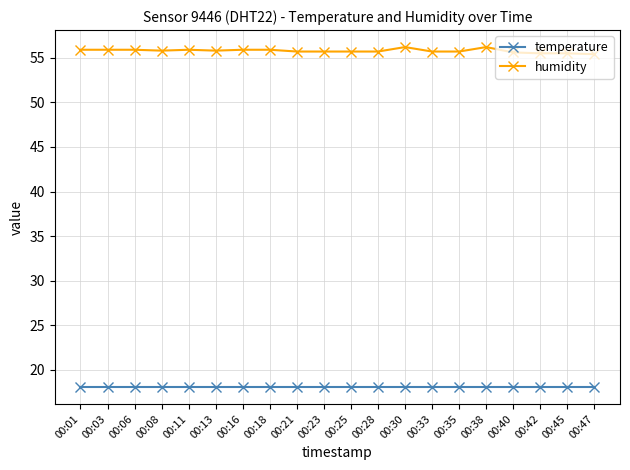

Is it true that temperature equals 18.1 at 00:35?

True